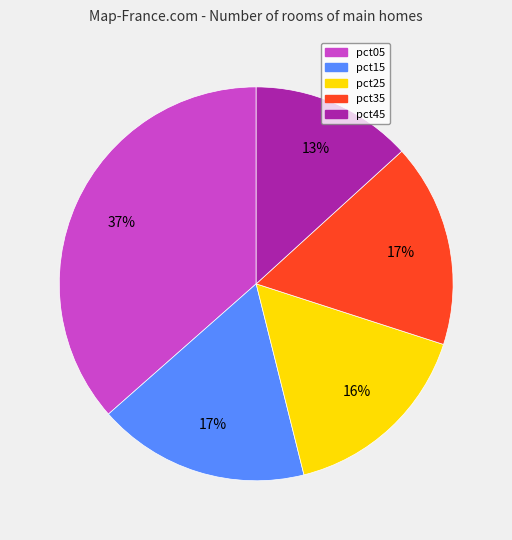

Which has a higher value, pct15 or pct45?

pct15